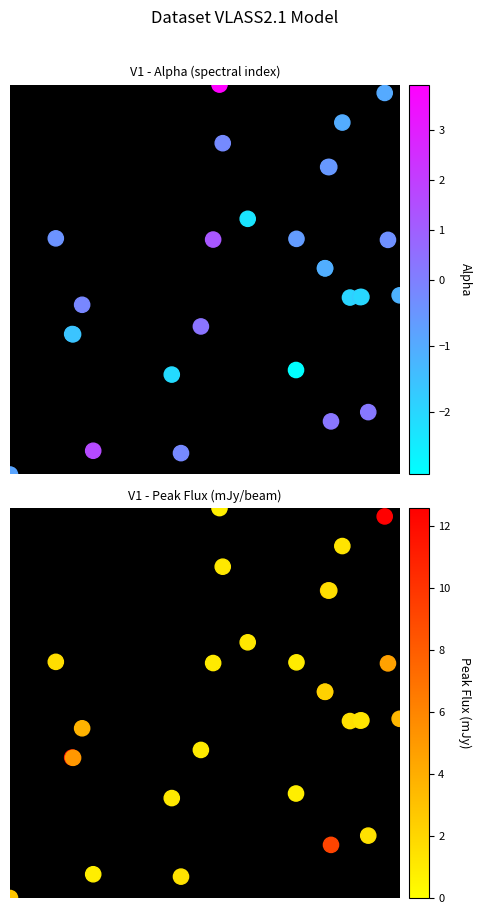

Which series has the largest total across all categories?

Alpha